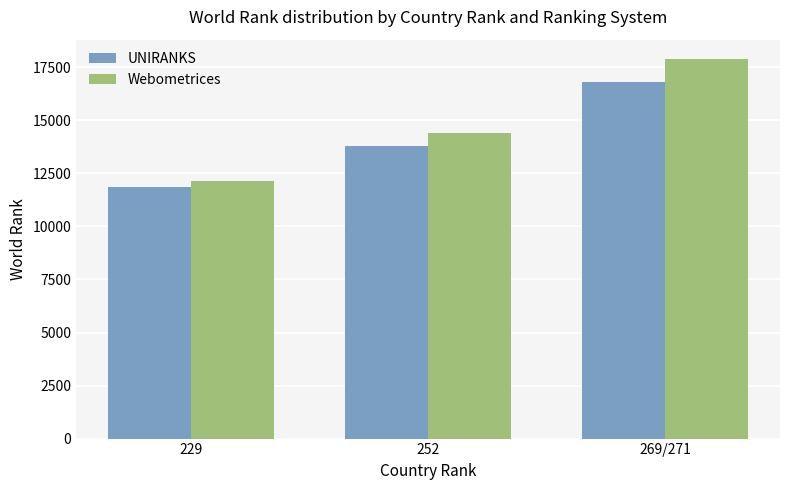

What is the sum of the UNIRANKS values at 252 and 229?

25646